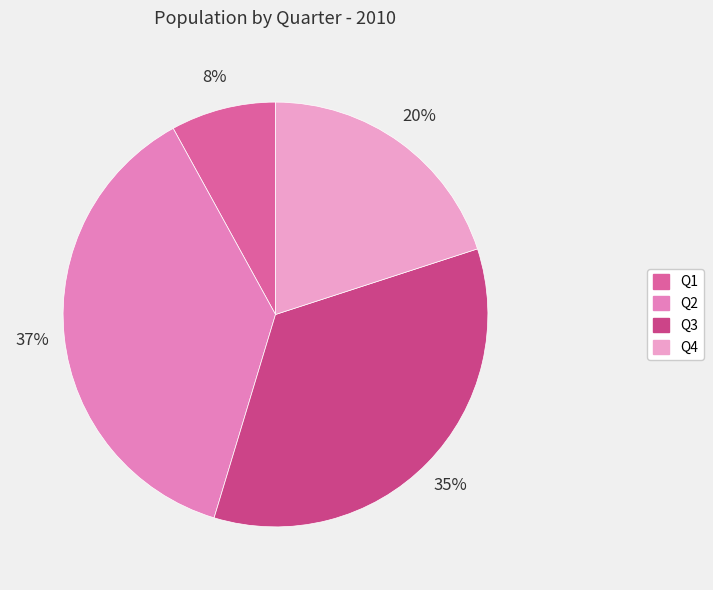

What percentage is the Q4 slice, to the nearest percent?

20%